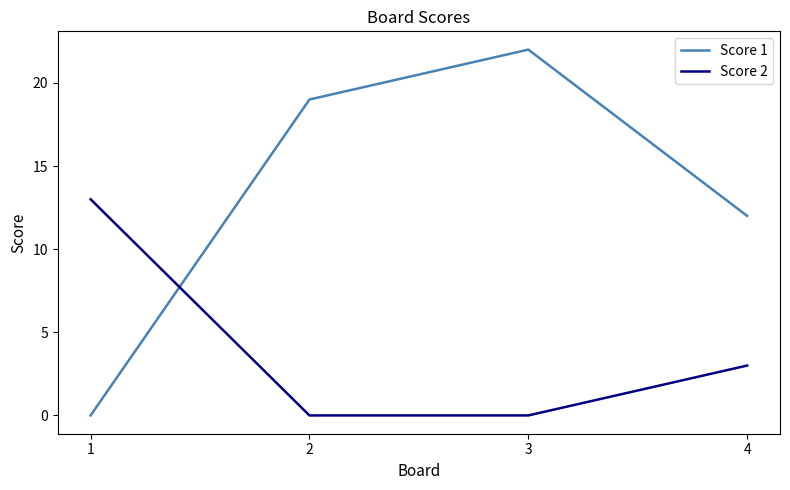

What is the greatest value displayed?

22